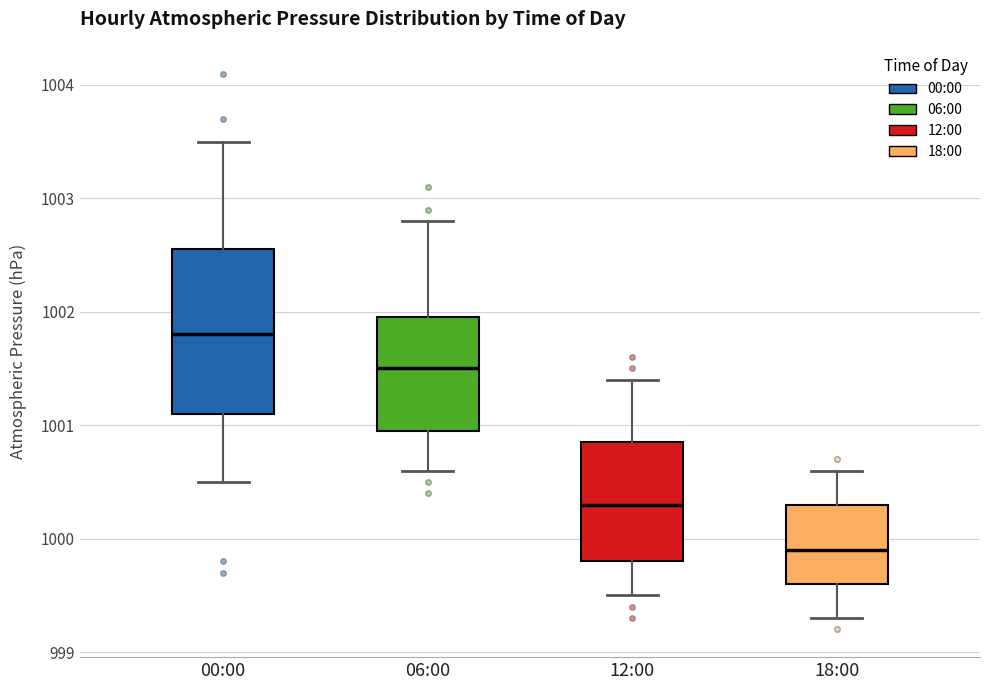

Reading left to right, read every box against the y-axis: the position of its median line, the range the box covers, and the ends of its whiskers. The values are not printed on the chart, so give them approximately, as read against the axis.

00:00: median 1001.8, box 1001.1 to 1002.6, whiskers 1000.5 to 1003.5
06:00: median 1001.5, box 1001.0 to 1002.0, whiskers 1000.6 to 1002.8
12:00: median 1000.3, box 999.8 to 1000.9, whiskers 999.5 to 1001.4
18:00: median 999.9, box 999.6 to 1000.3, whiskers 999.3 to 1000.6